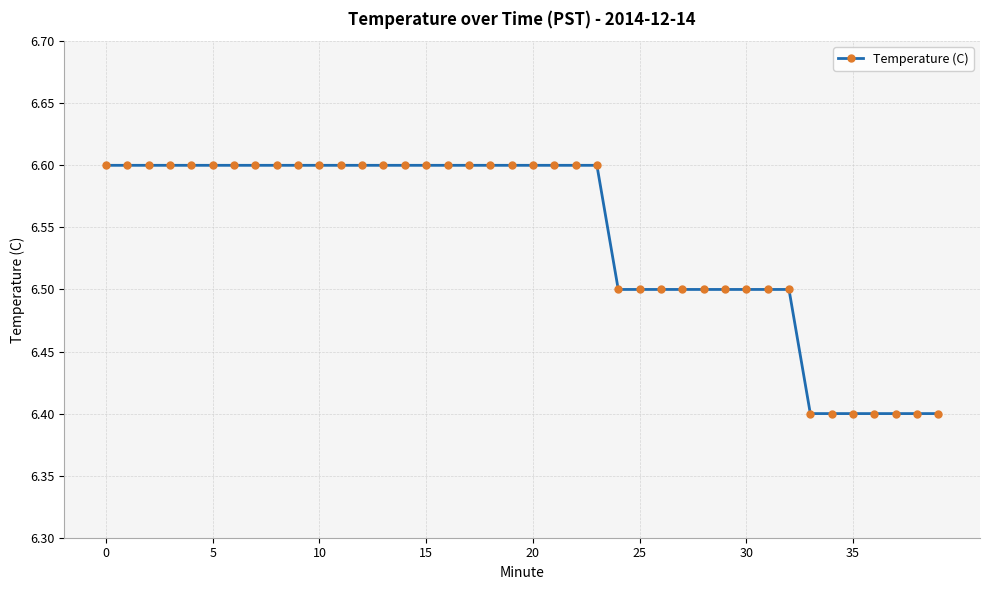

What is the average value?

6.5